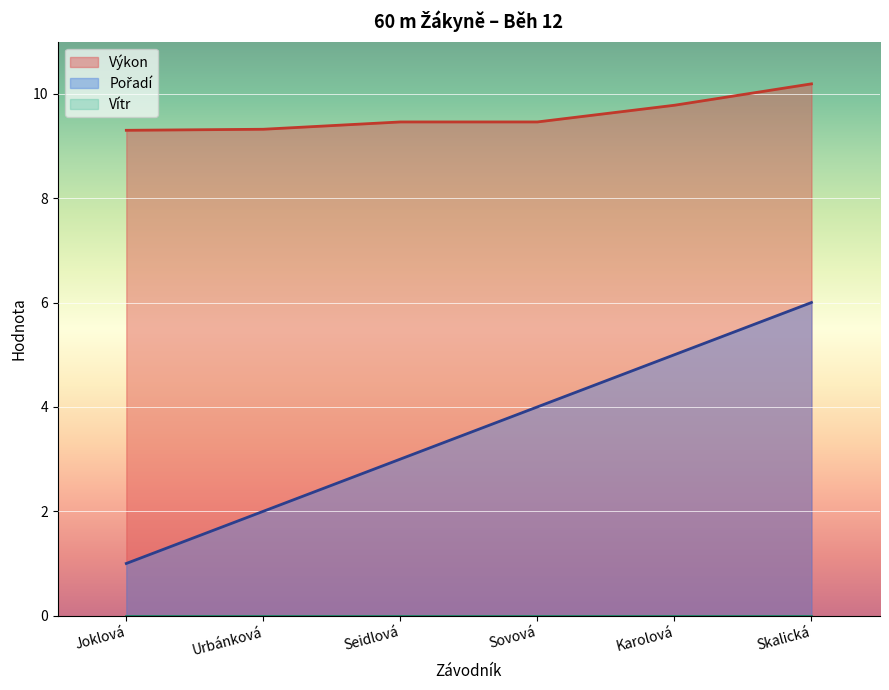

At which label does Výkon reach its peak?

Skalická